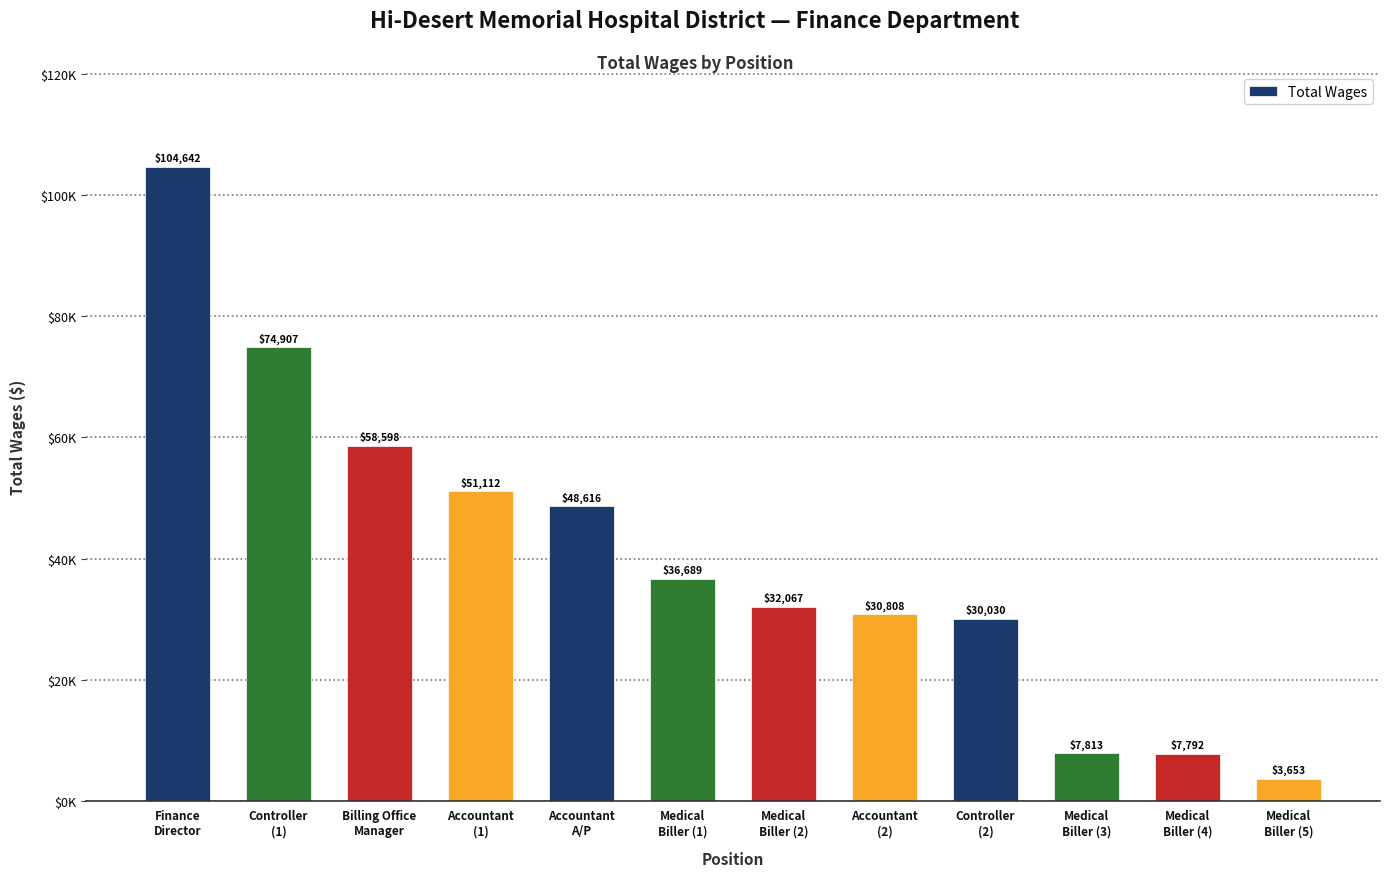

Which category has the highest value across all series?

Finance
Director